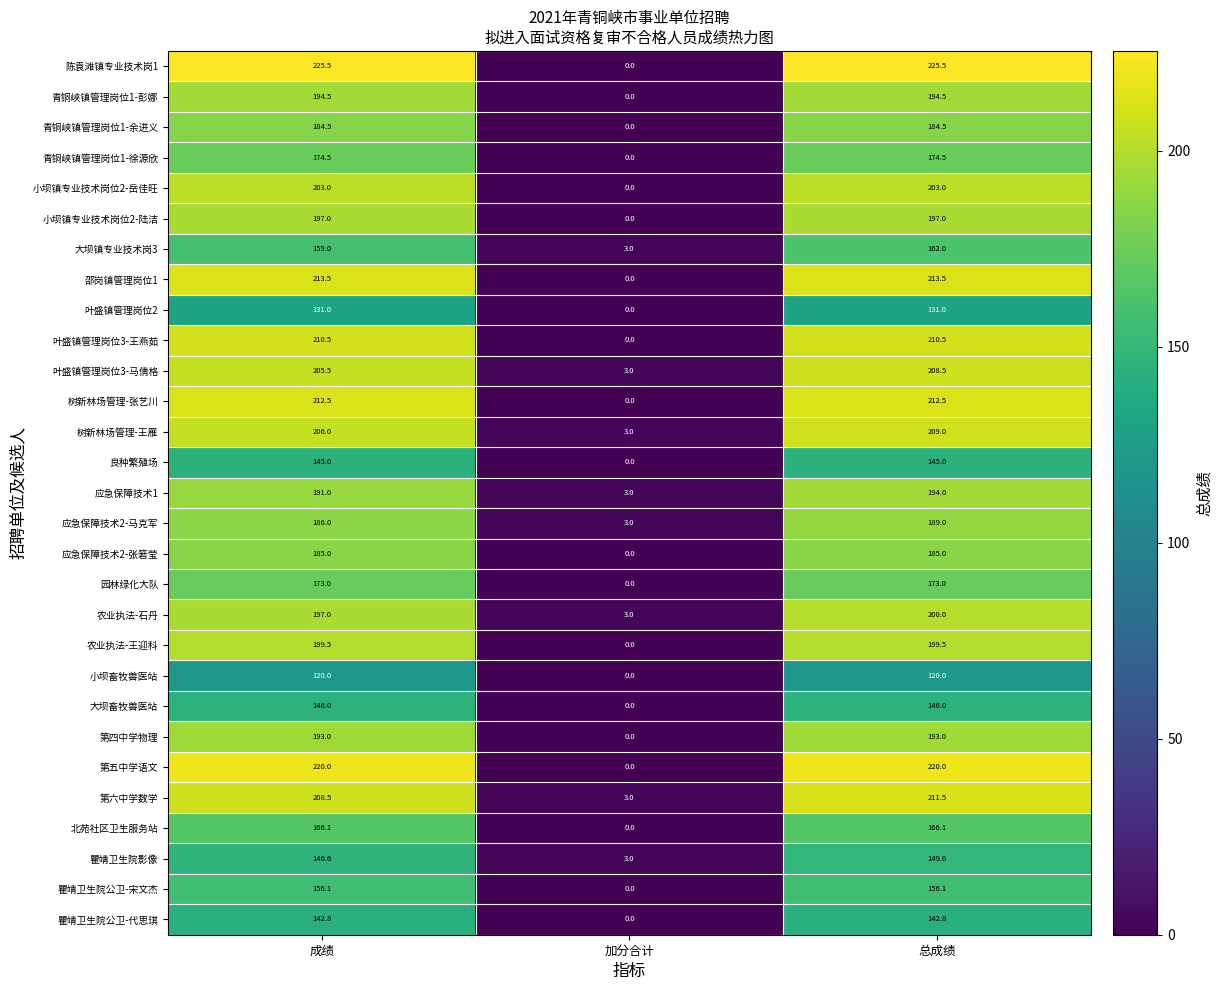

Rank the categories by 大坝镇专业技术岗3 value from lowest to highest.

加分合计, 成绩, 总成绩